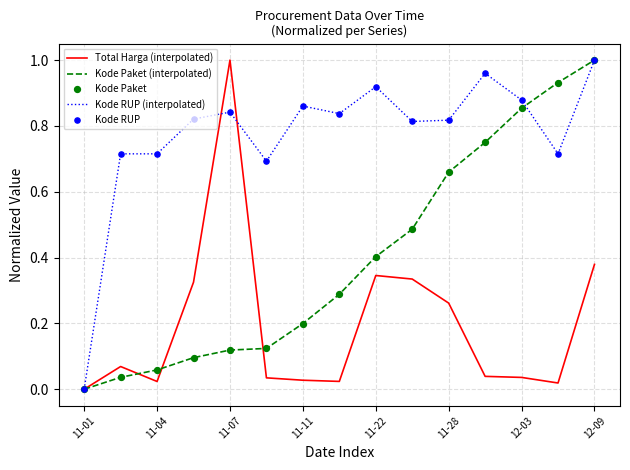

Rank the series by their average value, from highest to lowest.

Kode RUP (interpolated), Kode Paket (interpolated), Total Harga (interpolated)